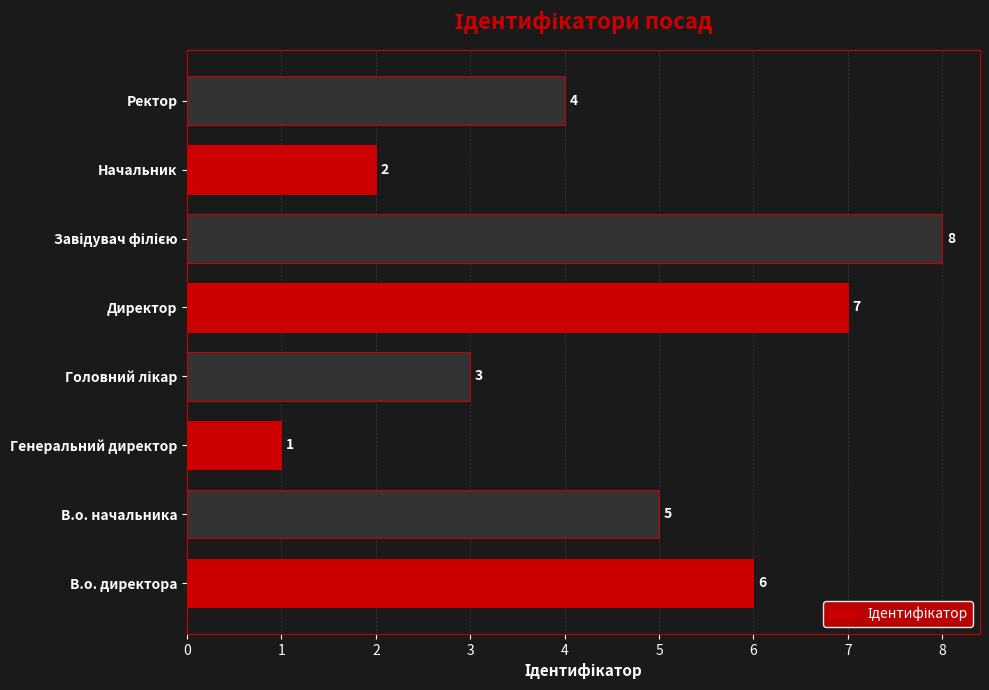

How many values are between 3 and 7?

5